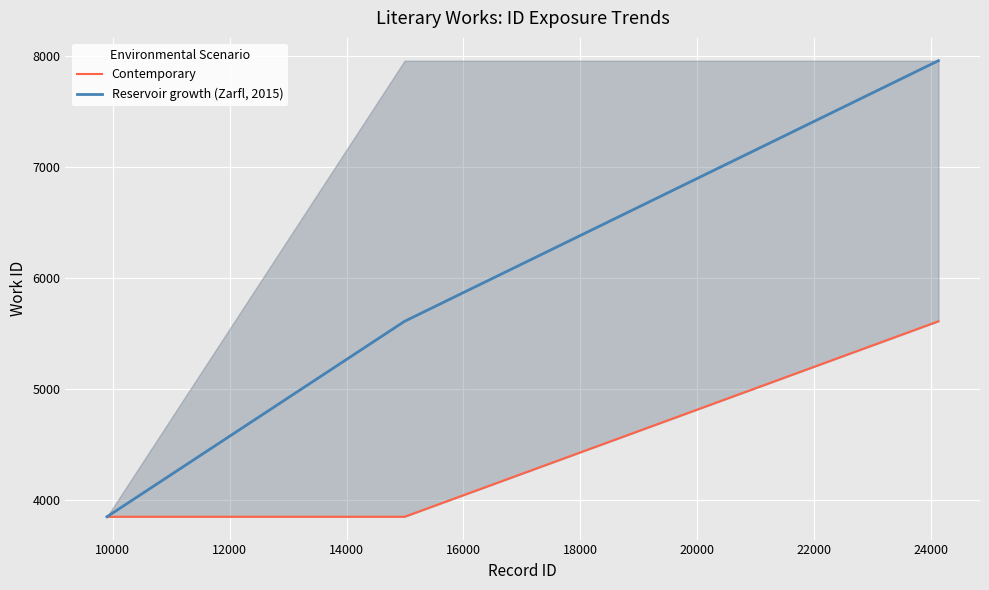

List the series in order of their peak value, highest first.

Reservoir growth (Zarfl, 2015), Contemporary